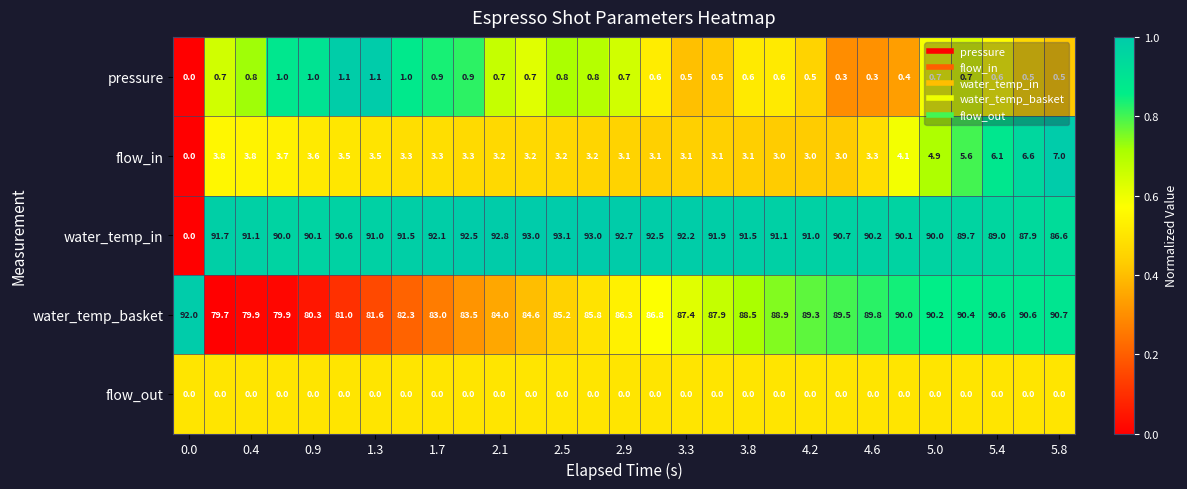

List the series in order of their peak value, highest first.

water_temp_in, water_temp_basket, flow_in, pressure, flow_out